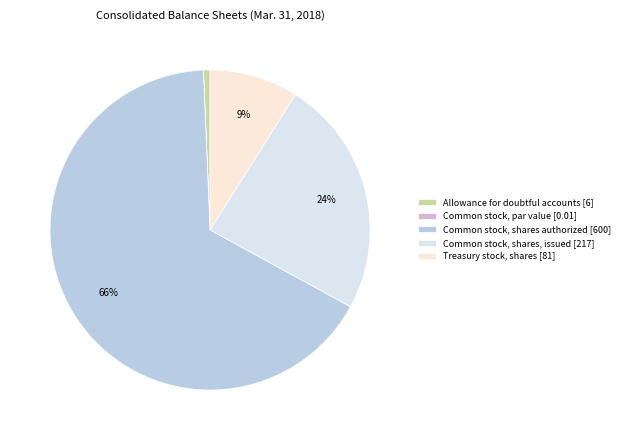

The Treasury stock, shares slice represents 9% of the pie. True or false?

True